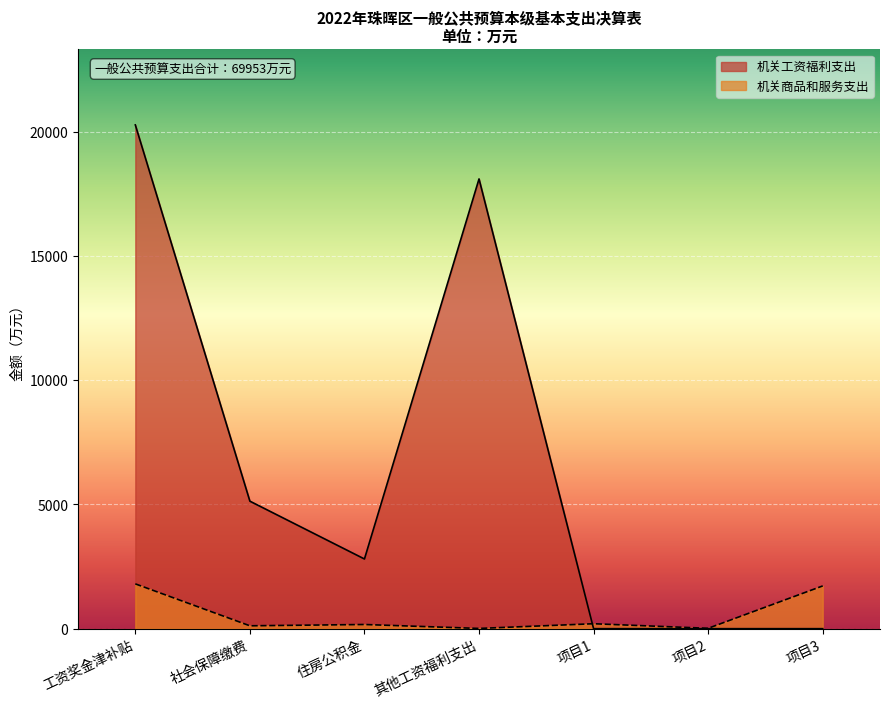

At 项目3, list the series in order from smallest to largest.

机关工资福利支出, 机关商品和服务支出